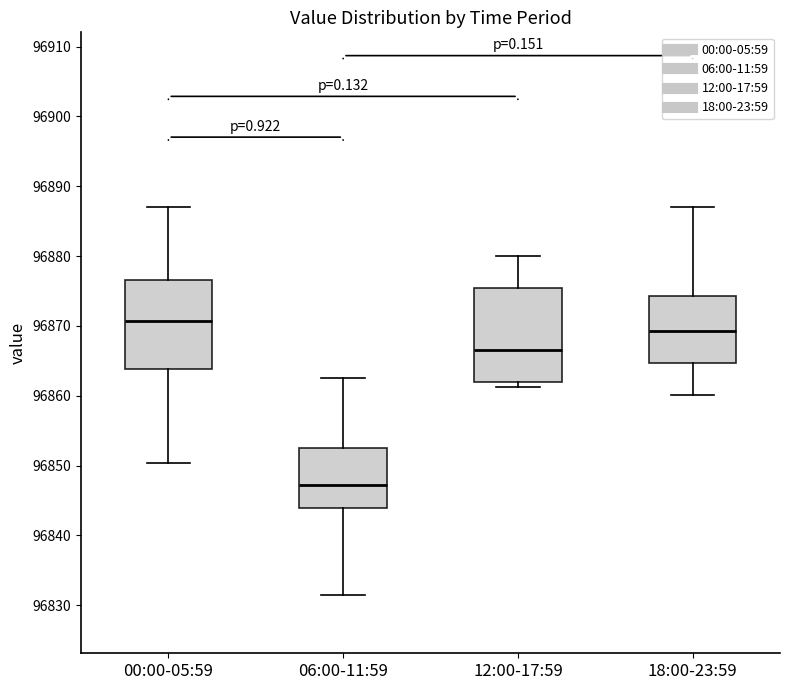

Reading left to right, read every box against the y-axis: the position of its median line, the range the box covers, and the ends of its whiskers. The values are not printed on the chart, so give them approximately, as read against the axis.

00:00-05:59: median 96871, box 96864 to 96877, whiskers 96850 to 96887
06:00-11:59: median 96847, box 96844 to 96853, whiskers 96831 to 96863
12:00-17:59: median 96867, box 96862 to 96876, whiskers 96861 to 96880
18:00-23:59: median 96869, box 96865 to 96874, whiskers 96860 to 96887